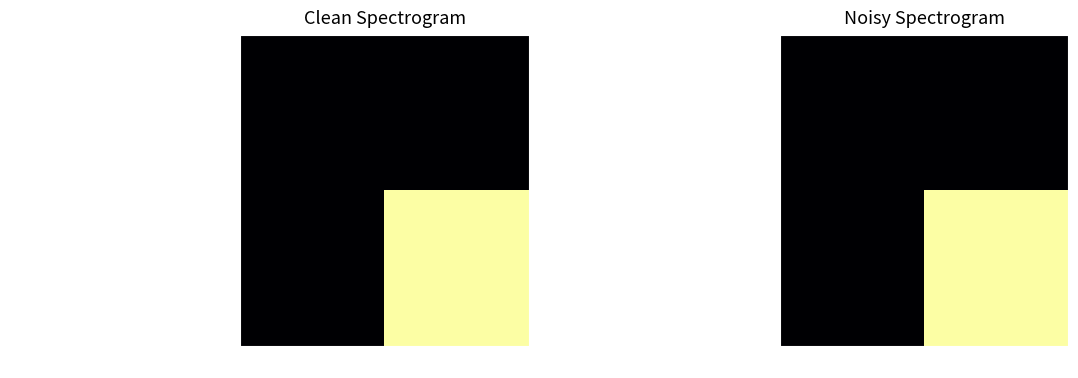

Is it true that 803e10c3df65784887815a2cd8b4afd9d73d245… equals 0 at 1?

True